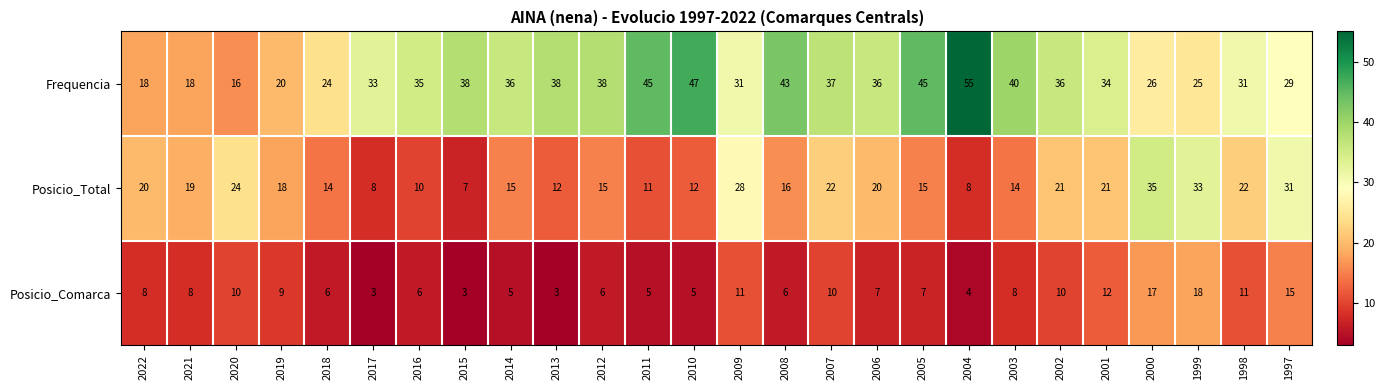

List the series in order of their overall mean, highest first.

Frequencia, Posicio_Total, Posicio_Comarca